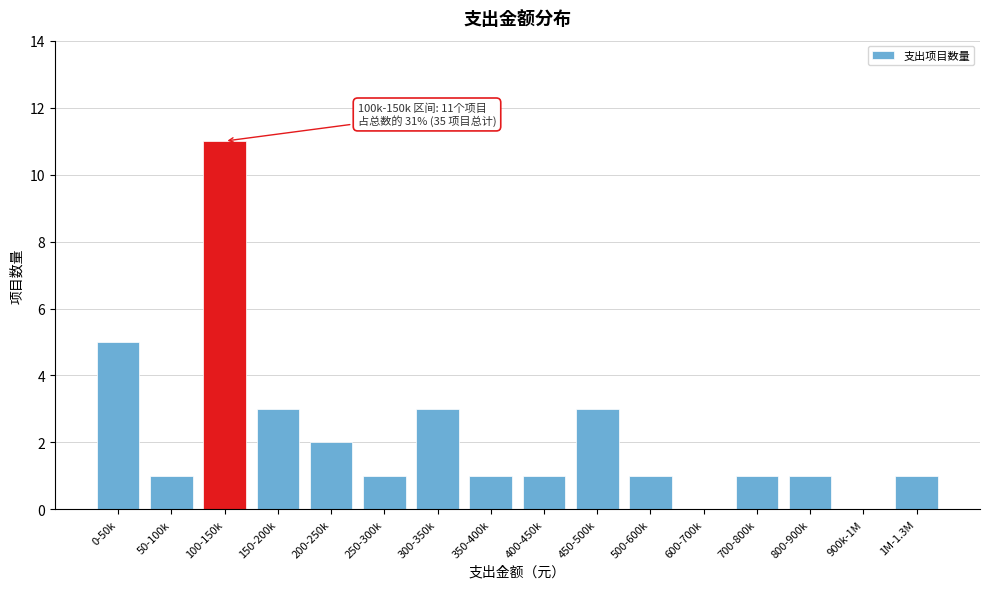

Reading left to right, list all the values displayed in this chart.

0-50k=5	50-100k=1	100-150k=11	150-200k=3	200-250k=2	250-300k=1	300-350k=3	350-400k=1	400-450k=1	450-500k=3	500-600k=1	600-700k=0	700-800k=1	800-900k=1	900k-1M=0	1M-1.3M=1